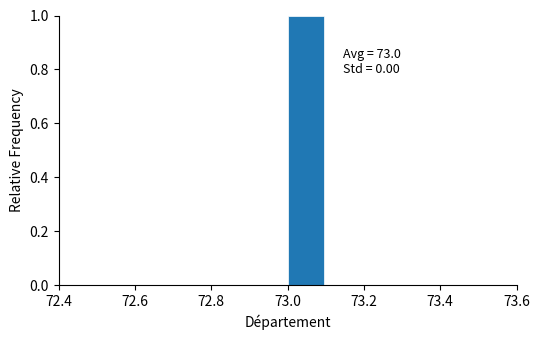

Over which range of the x-axis is the bar tallest?

73.0 to 73.1